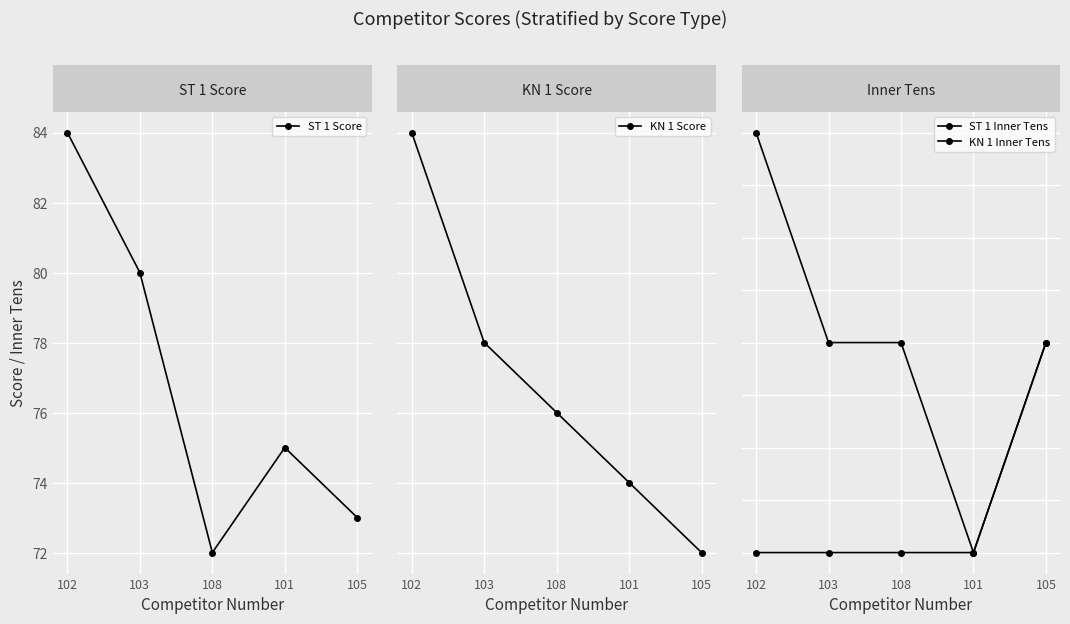

What position from the right is 101?

2